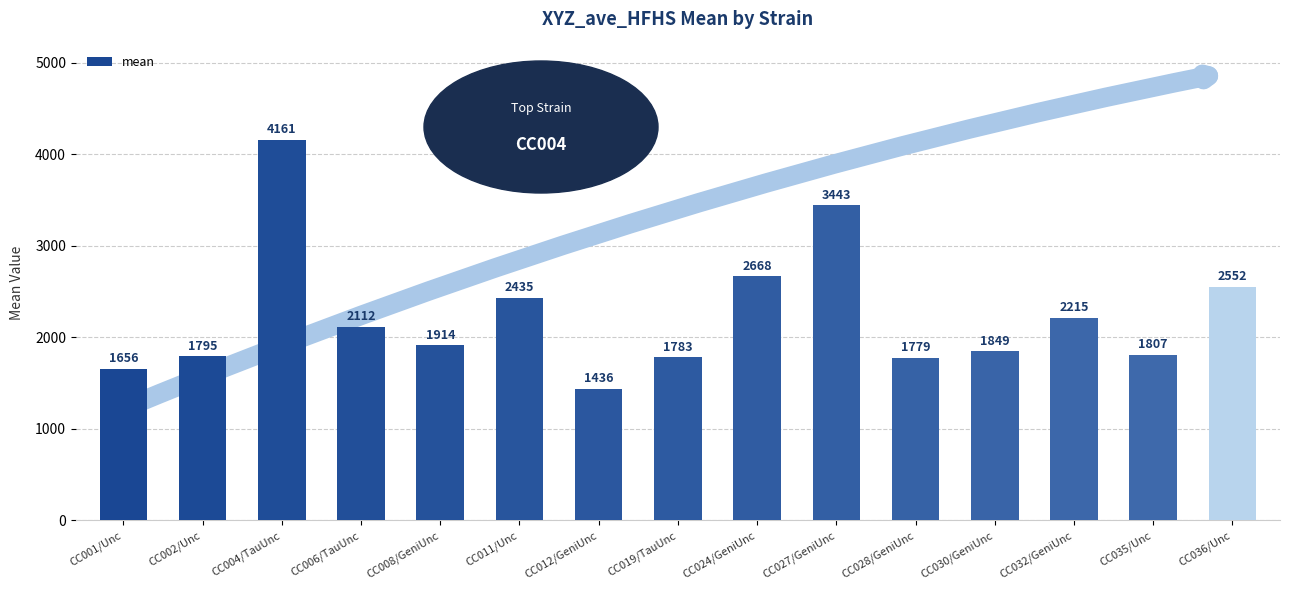

Is it true that the value at CC024/GeniUnc is 1719?

False